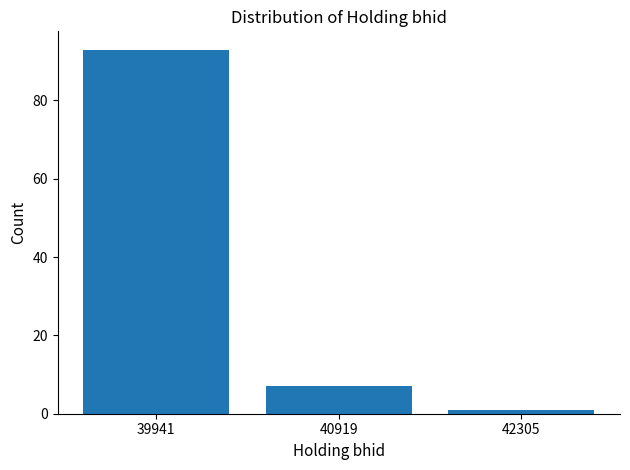

What is the greatest value displayed?

93